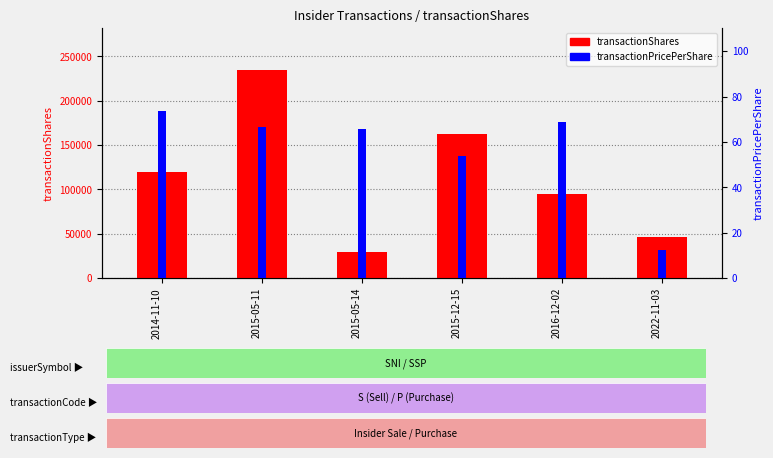

What are all the series names shown in the legend?

transactionShares, transactionPricePerShare